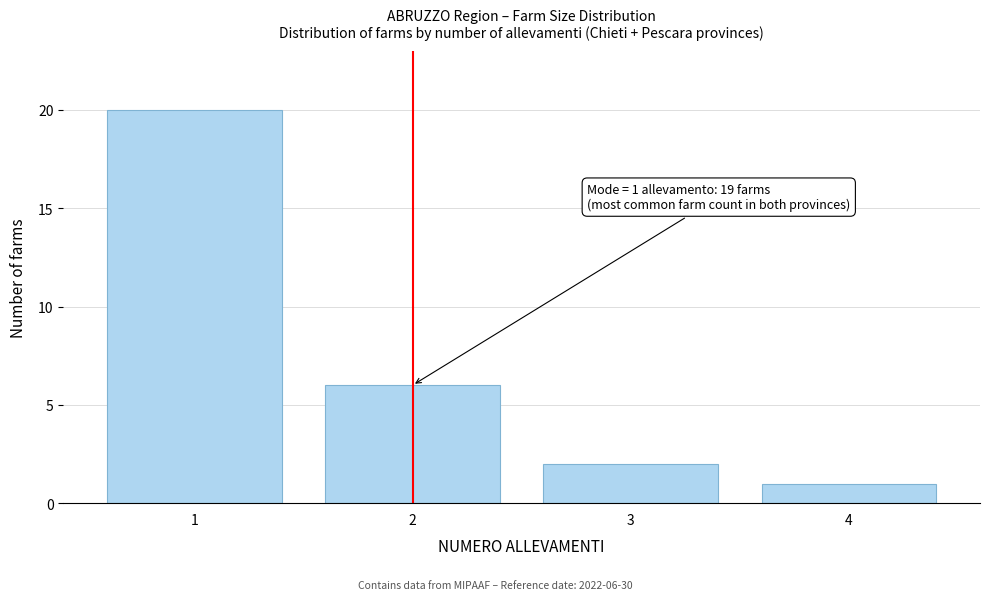

Reading right to left, what are all the values shown in this chart?

1	2	6	20